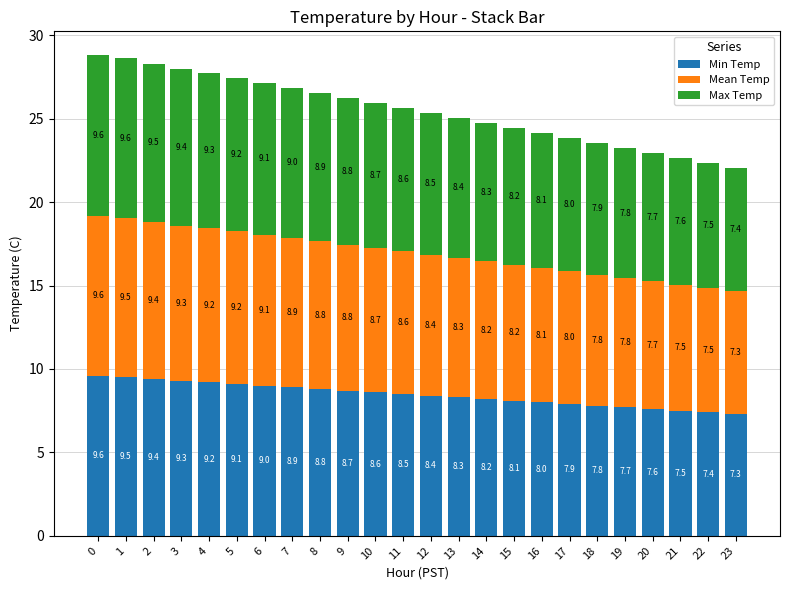

What is the minimum value for Min Temp?

7.3